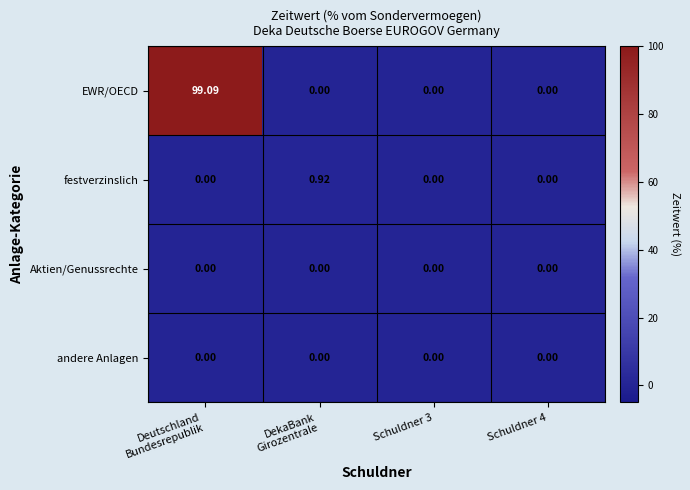

Which series has the largest total across all categories?

EWR/OECD